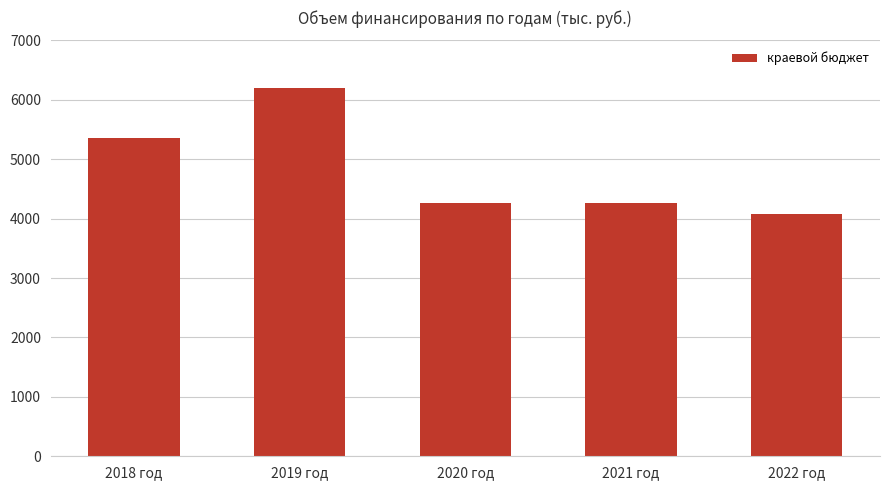

What is the value of the 1st bar from the left?

5354.5